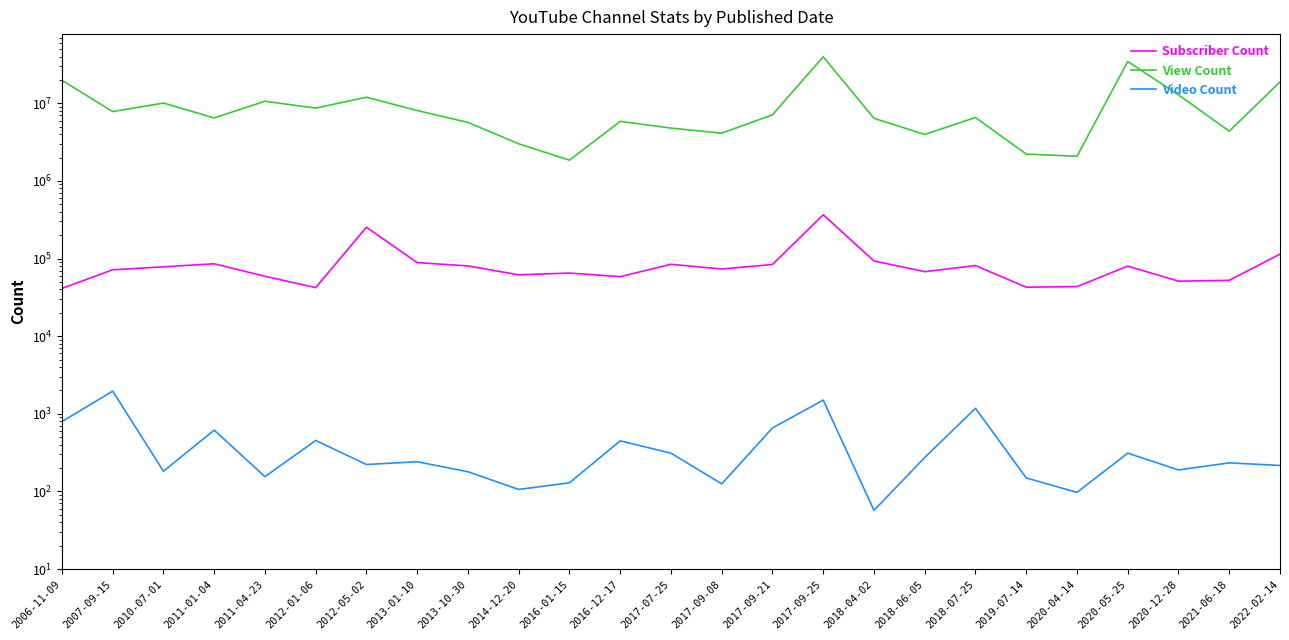

True or false: Video Count and Subscriber Count cross at least once.

False